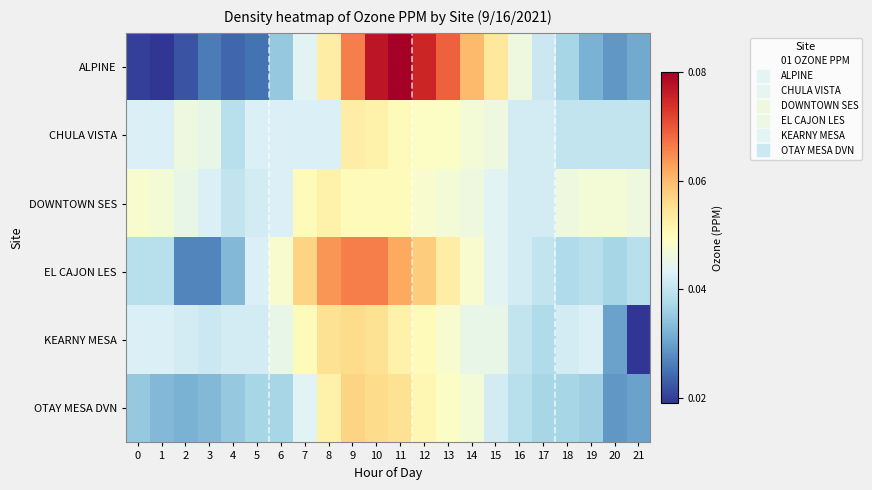

At which category is the sum across all series the highest?

10